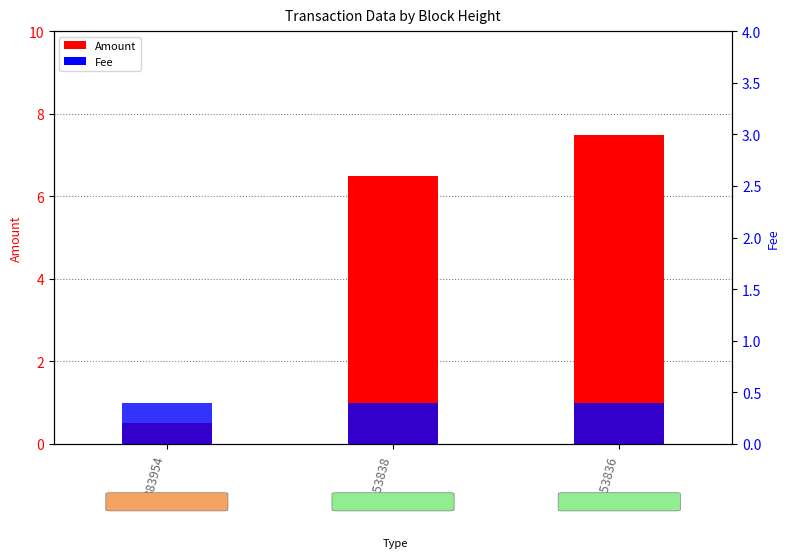

How many groups of bars are there?

3